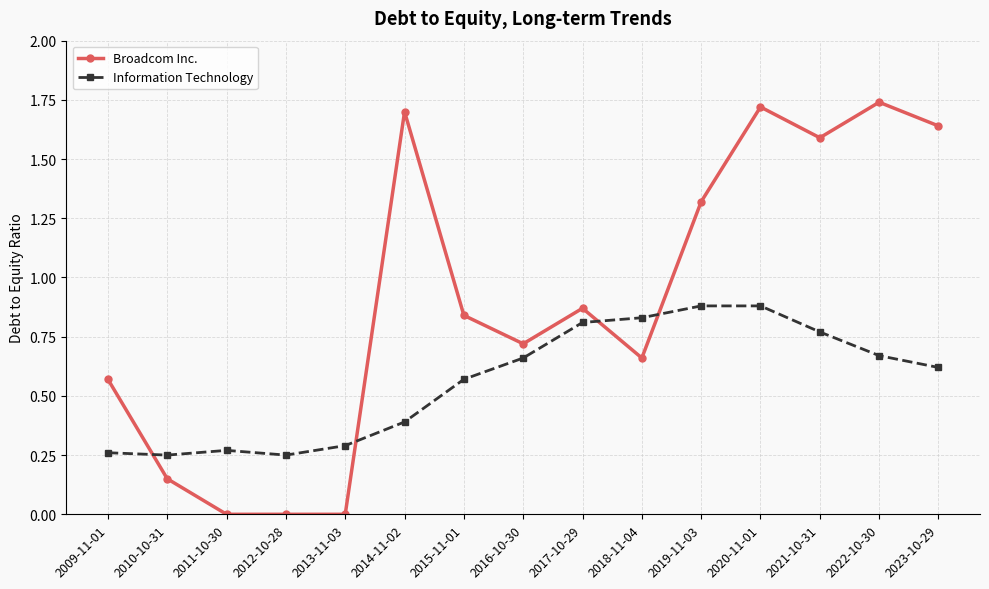

Is the value of Information Technology at 2017-10-29 greater than the value of Broadcom Inc. at 2023-10-29?

No